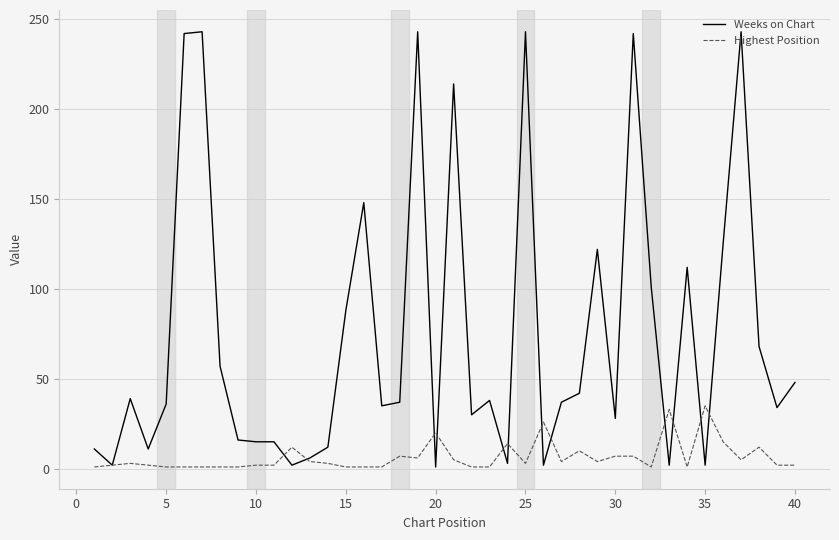

What are all the series names shown in the legend?

Weeks on Chart, Highest Position